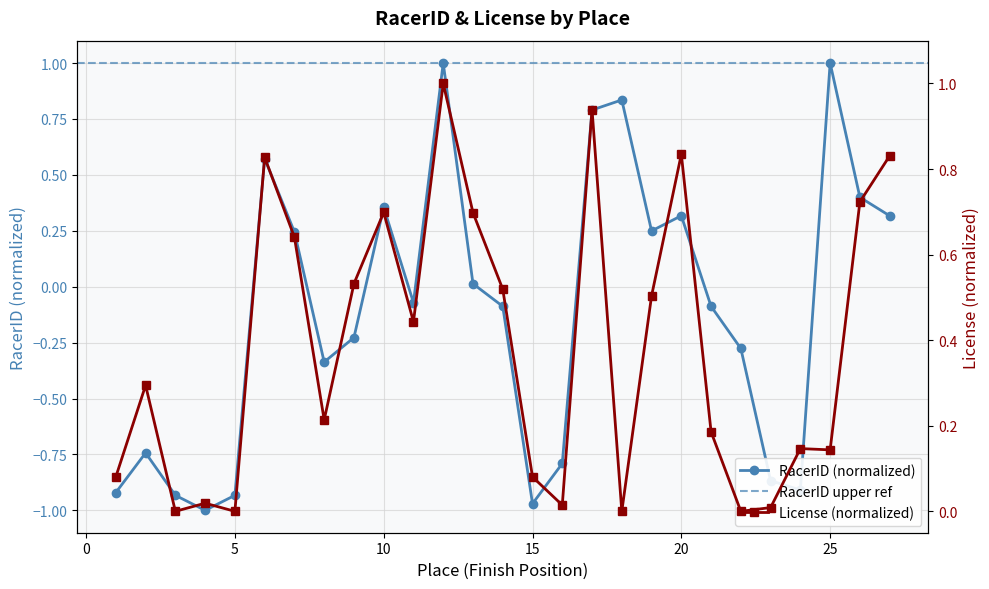

How many positive values are there?

12